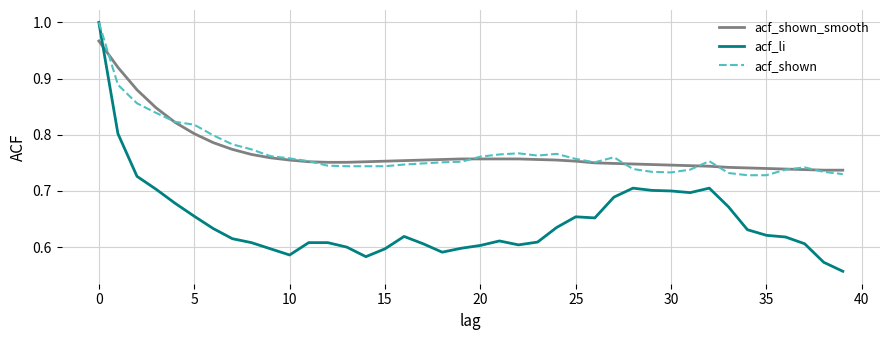

True or false: acf_shown and acf_shown_smooth cross at least once.

True